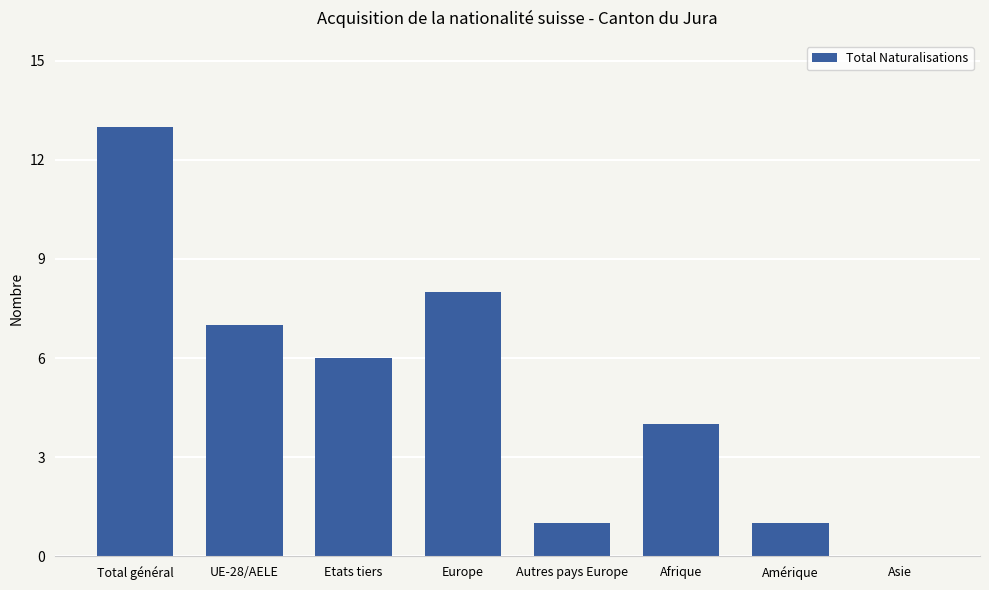

What is the ratio of the value at Europe to the value at Total général?

0.6